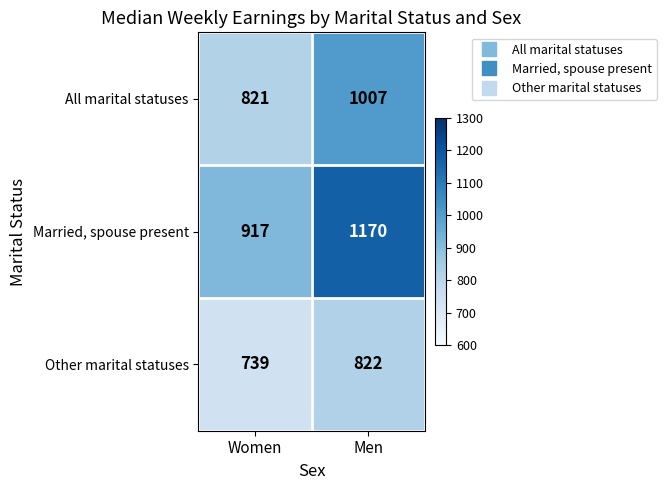

What is the difference between the Married, spouse present values at Women and Men?

253